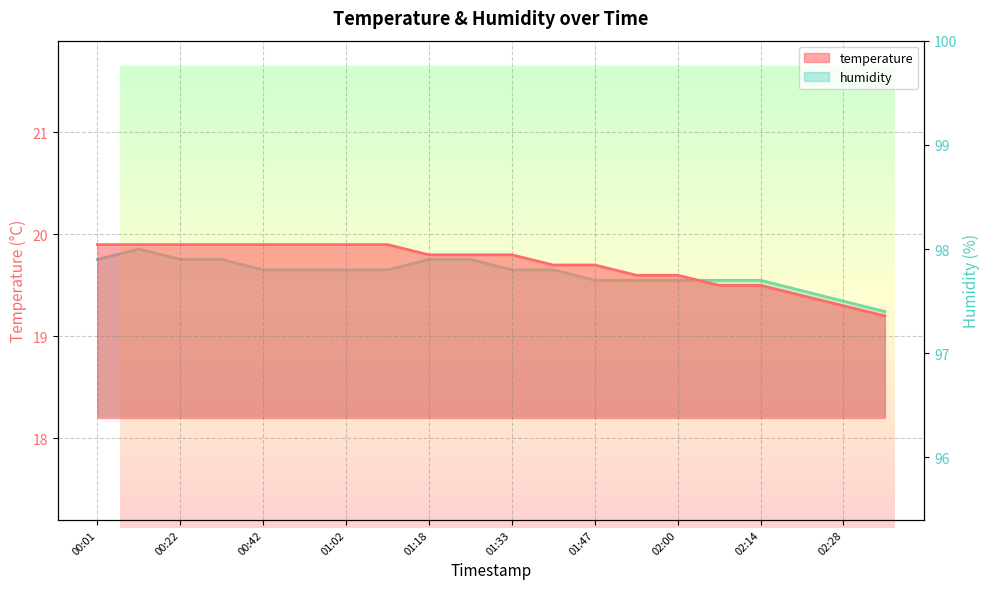

What is the difference between the humidity values at 00:32 and 00:14?

0.1